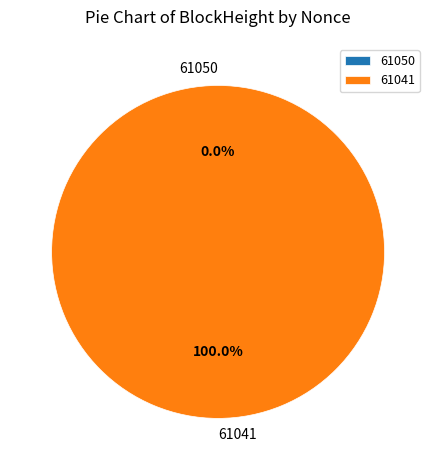

To the nearest percent, what is the difference between the 61050 and 61041 slice percentages?

100%